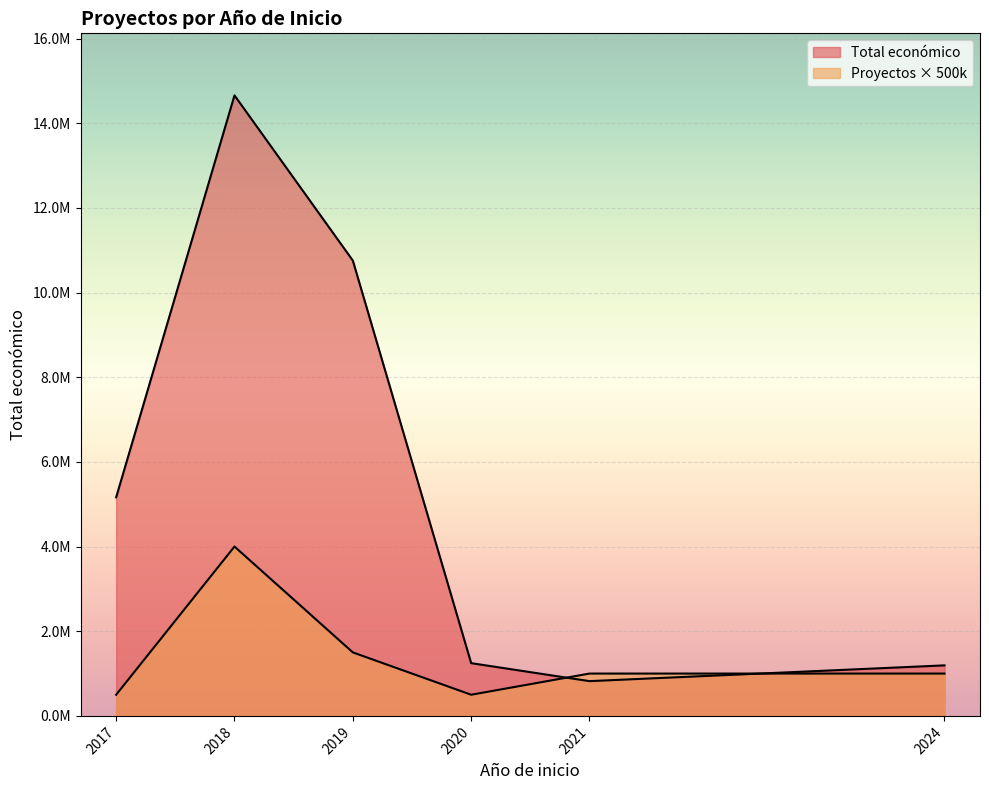

What is the label of the 2nd point from the left?

2018